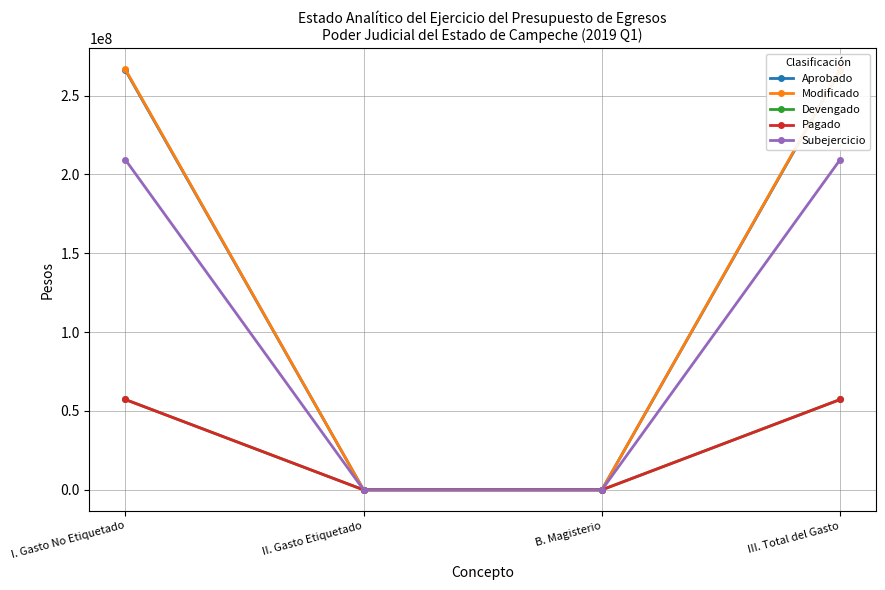

What position from the left is III. Total del Gasto?

4